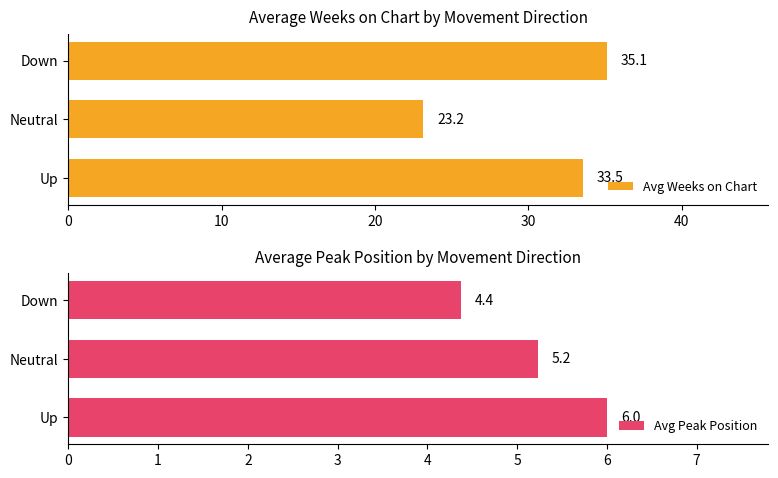

At how many categories does at least one series exceed 33?

2